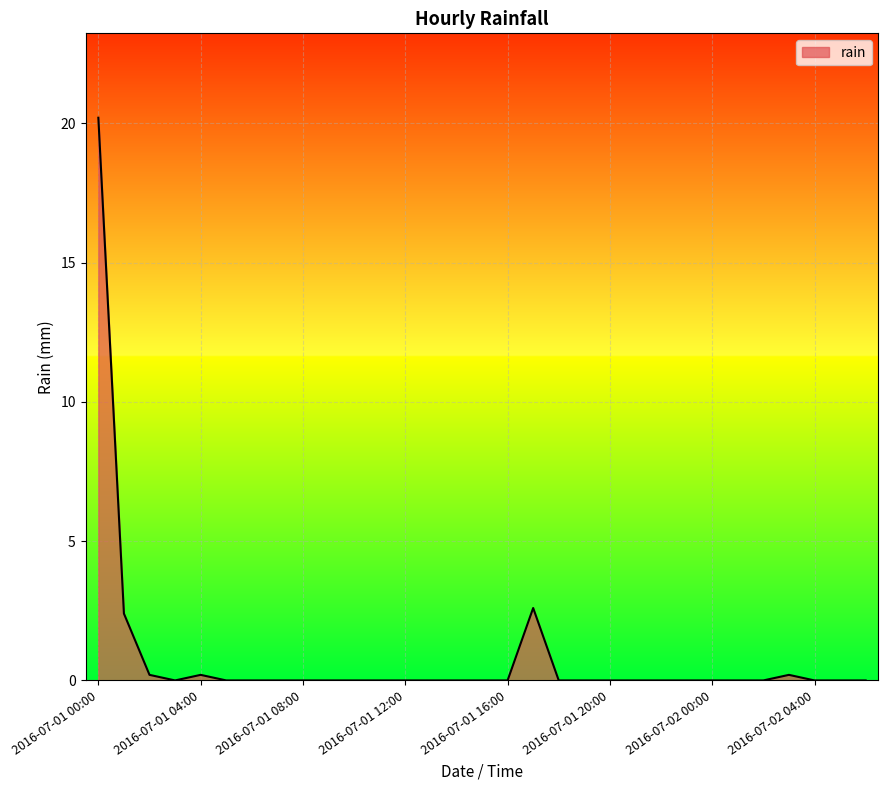

What is the difference between the maximum and minimum values?

20.2